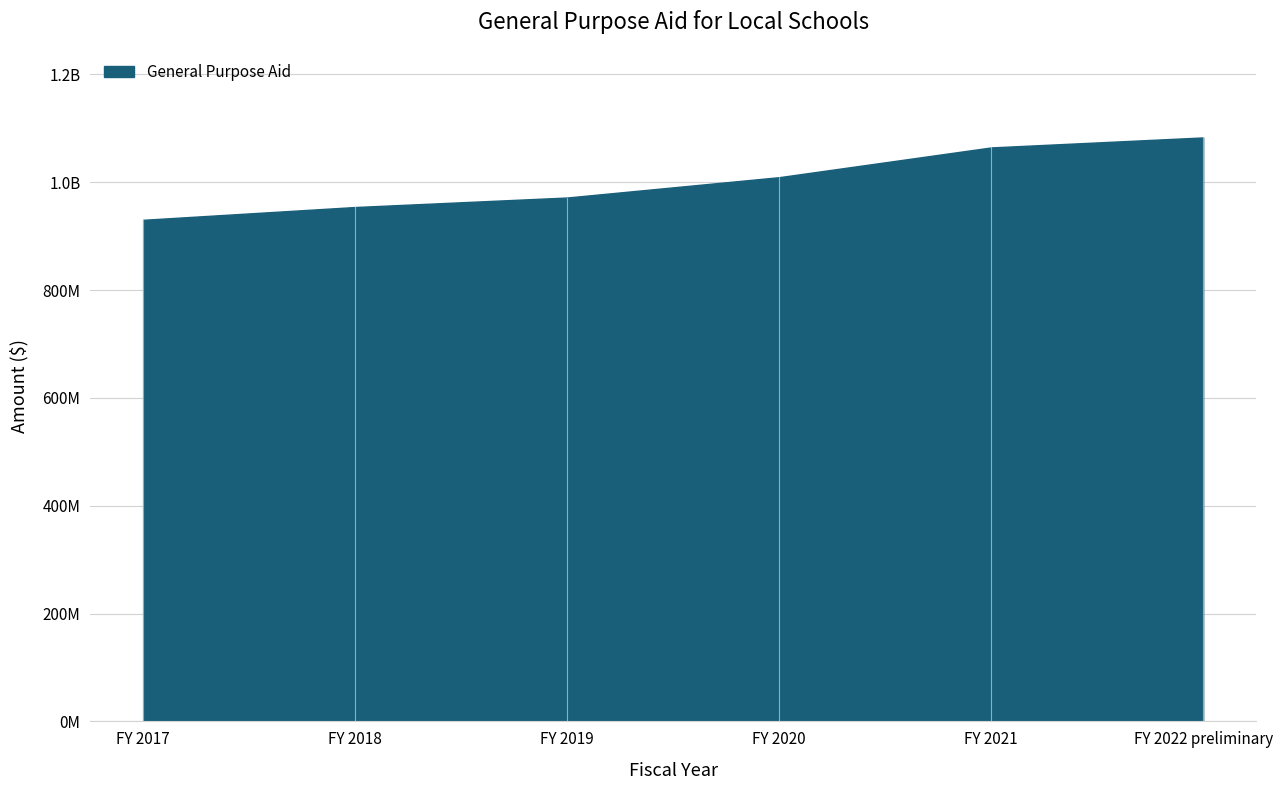

The chart shows a value of 700700714.3 at FY 2020. True or false?

False